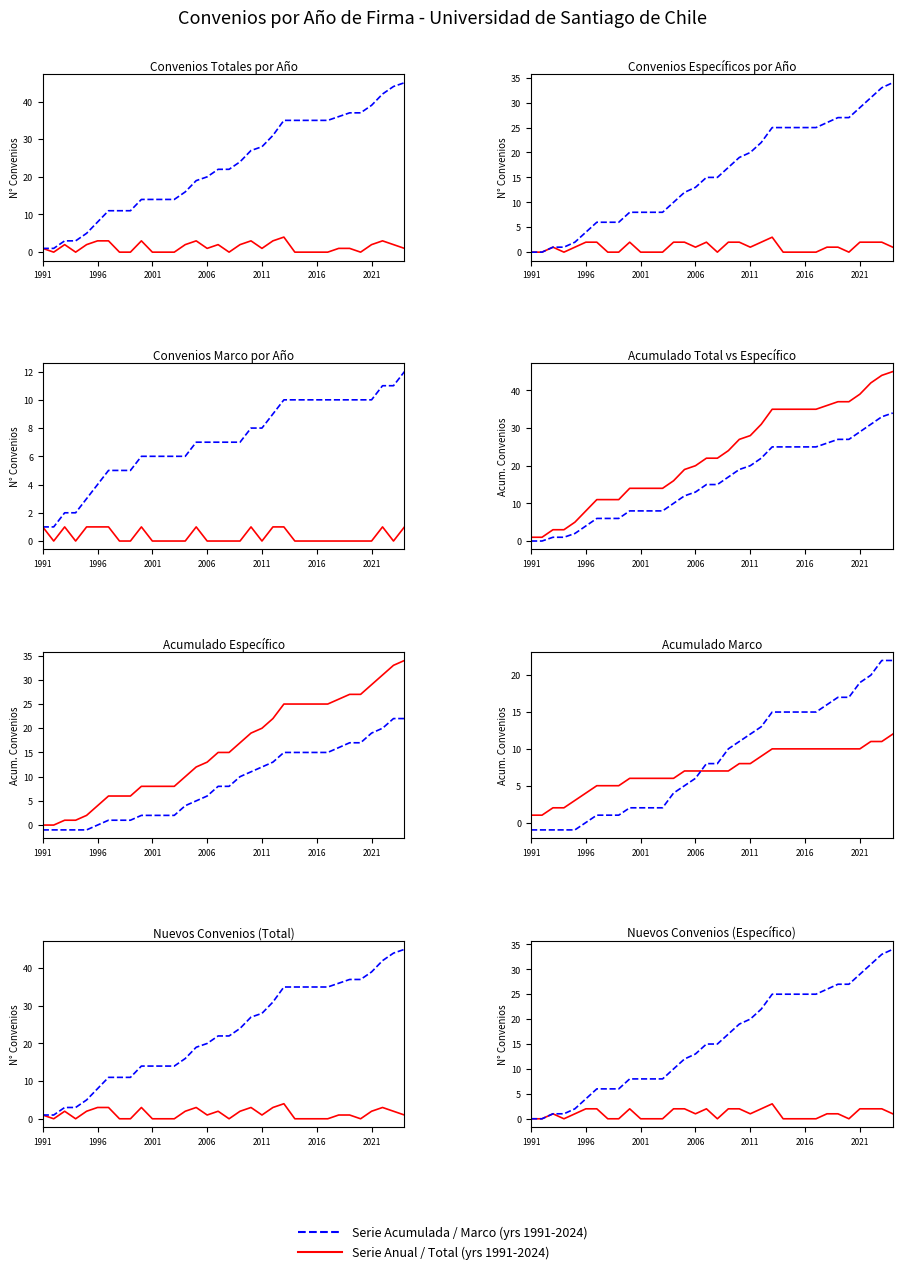

How many series are shown in this chart?

2